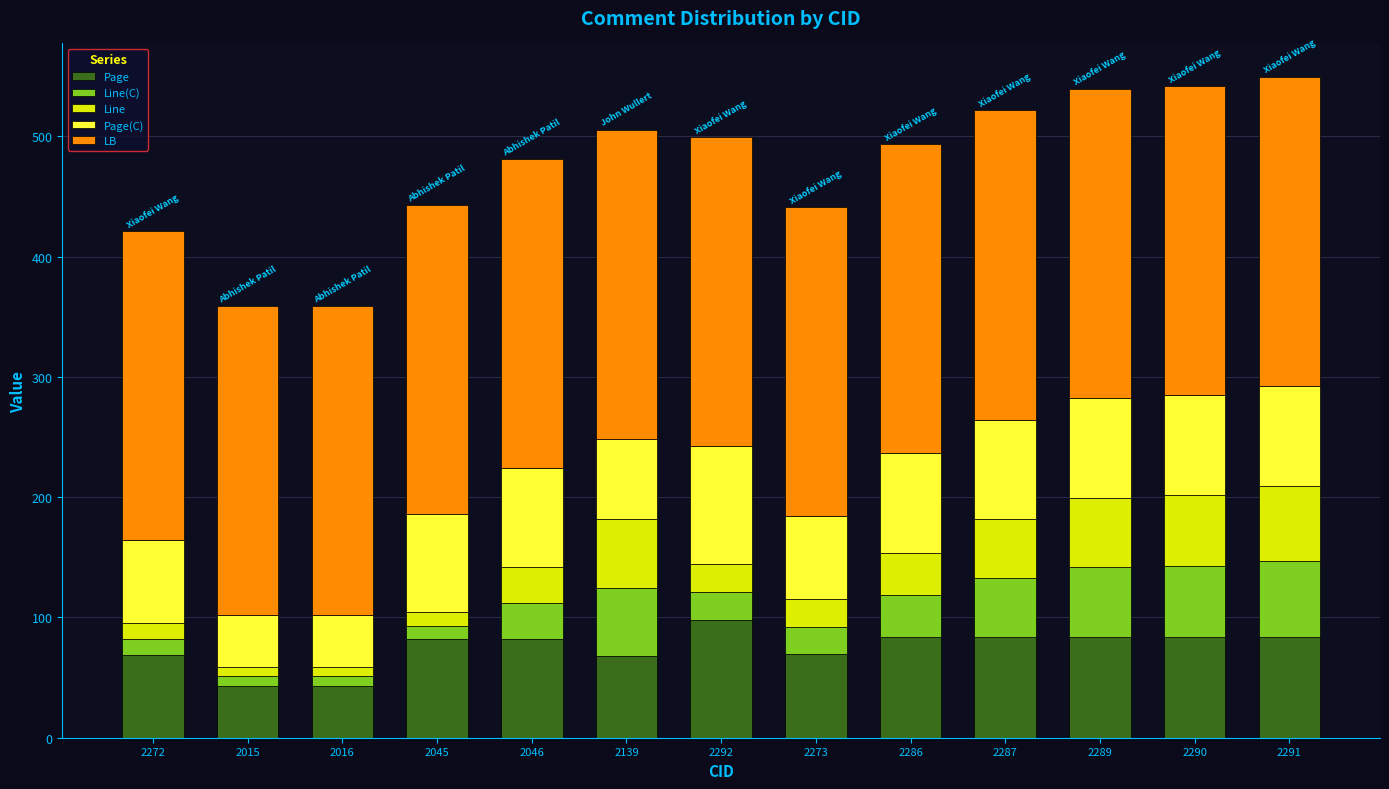

What is the maximum value for Page?

98.2